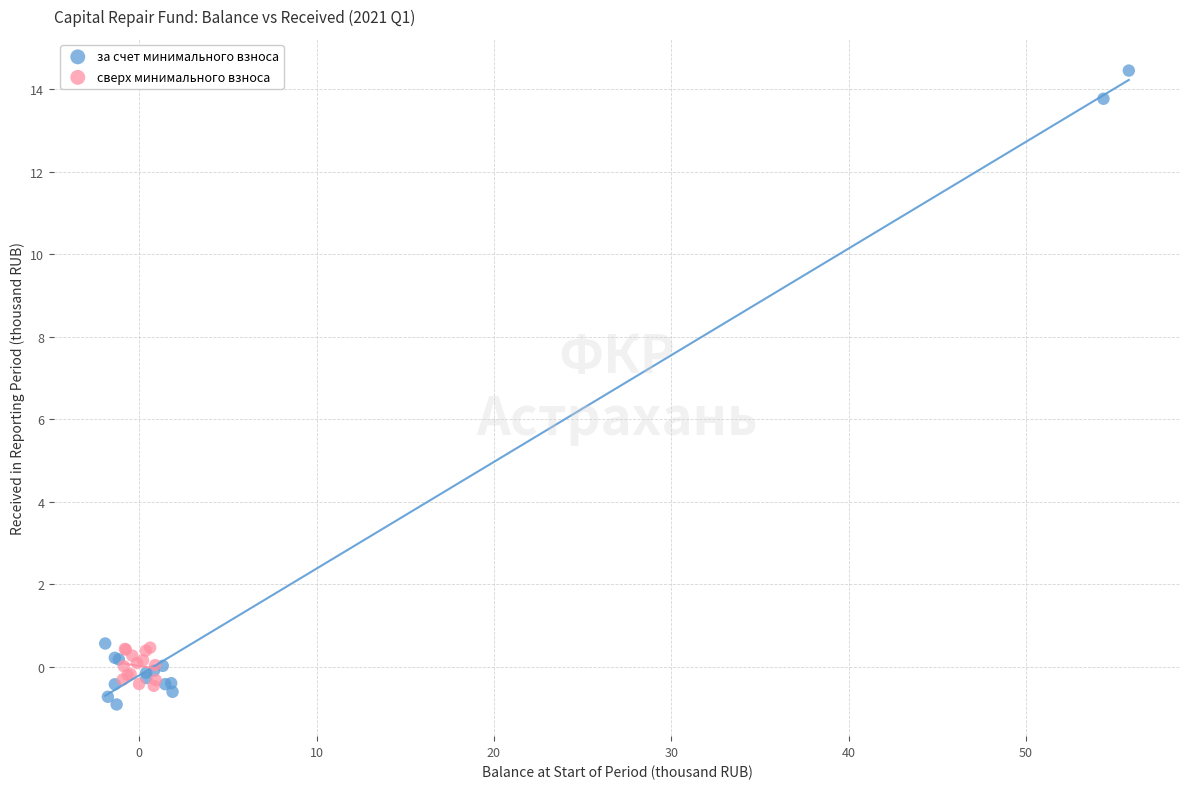

Which series has the widest spread of Y values?

за счет минимального взноса